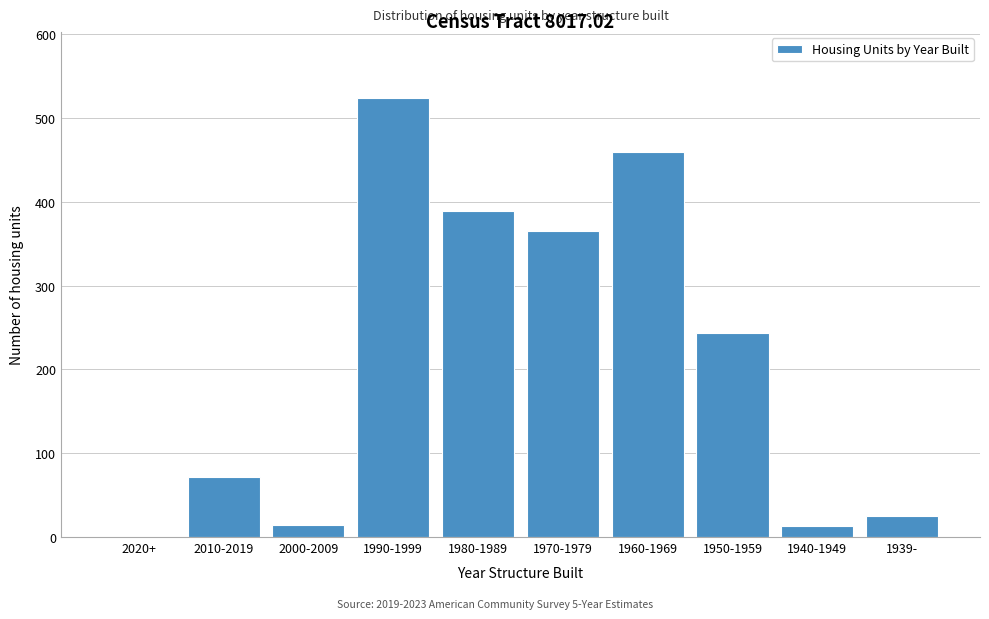

Which category has the highest value across all series?

1990-1999